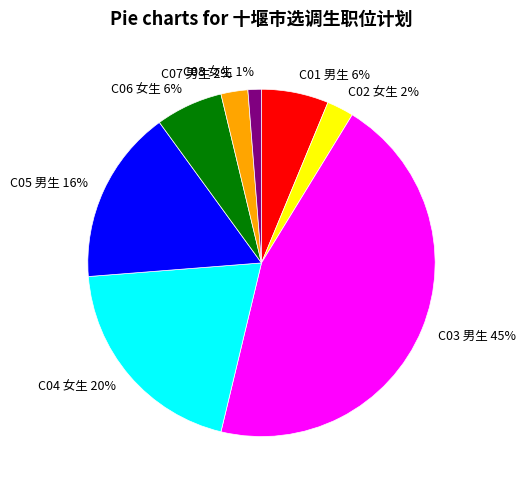

Between C06 女生 and C04 女生, which is larger?

C04 女生